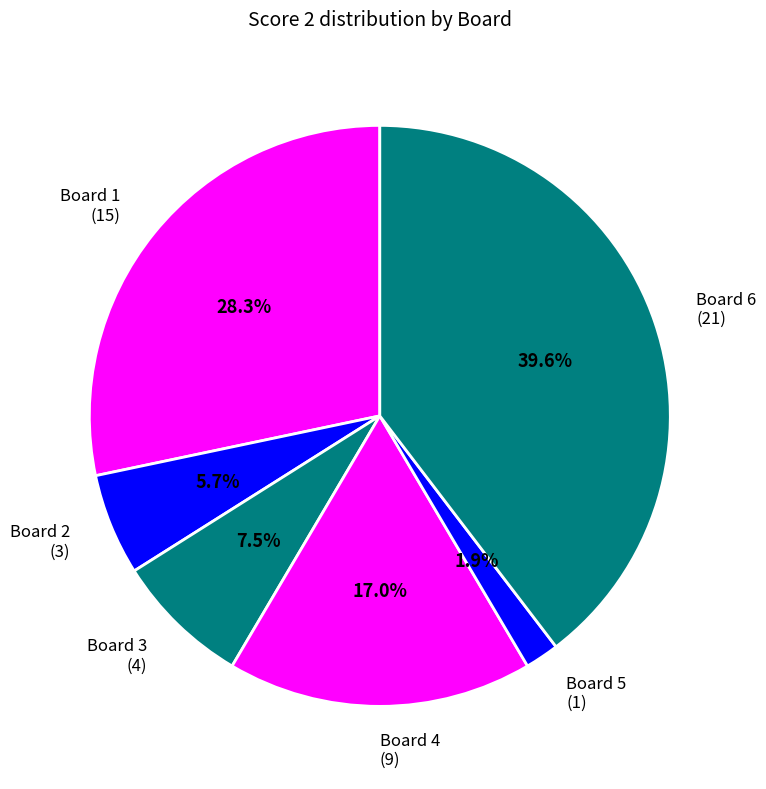

Is there any slice that represents more than half of the pie?

No